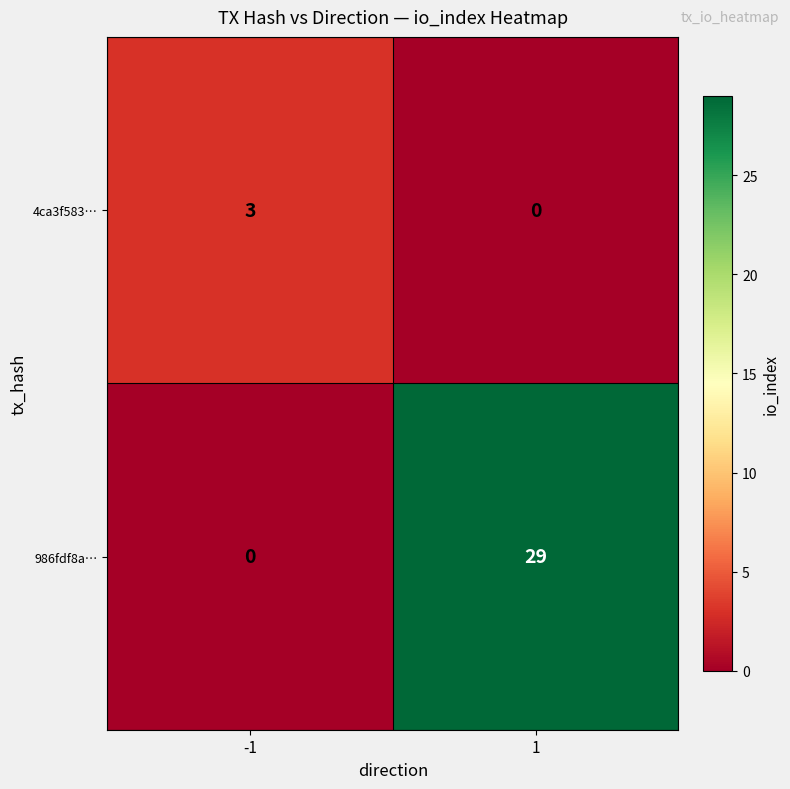

Which series has the largest total across all categories?

986fdf8a…